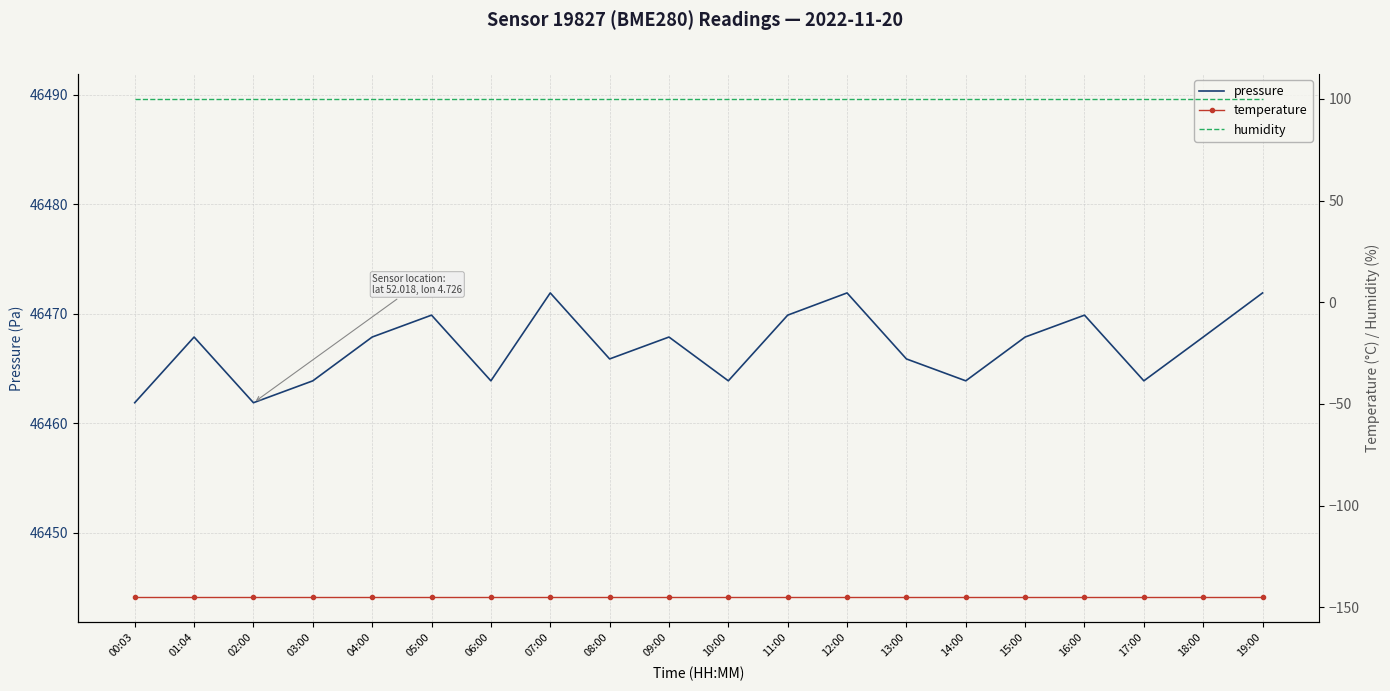

At how many categories does at least one series exceed 20278?

20